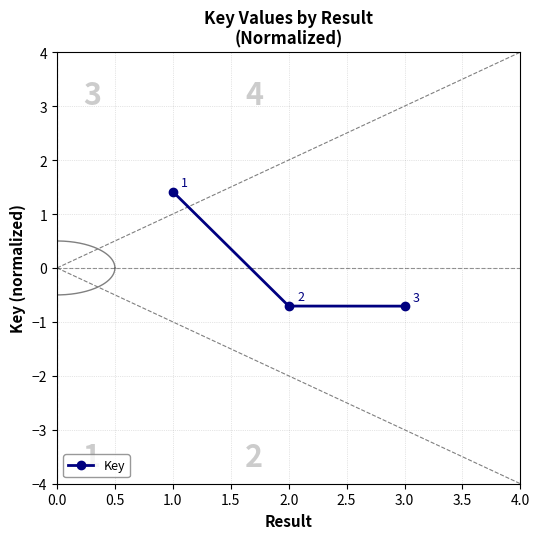

Is it true that Key equals -0.3 at 3.0?

False